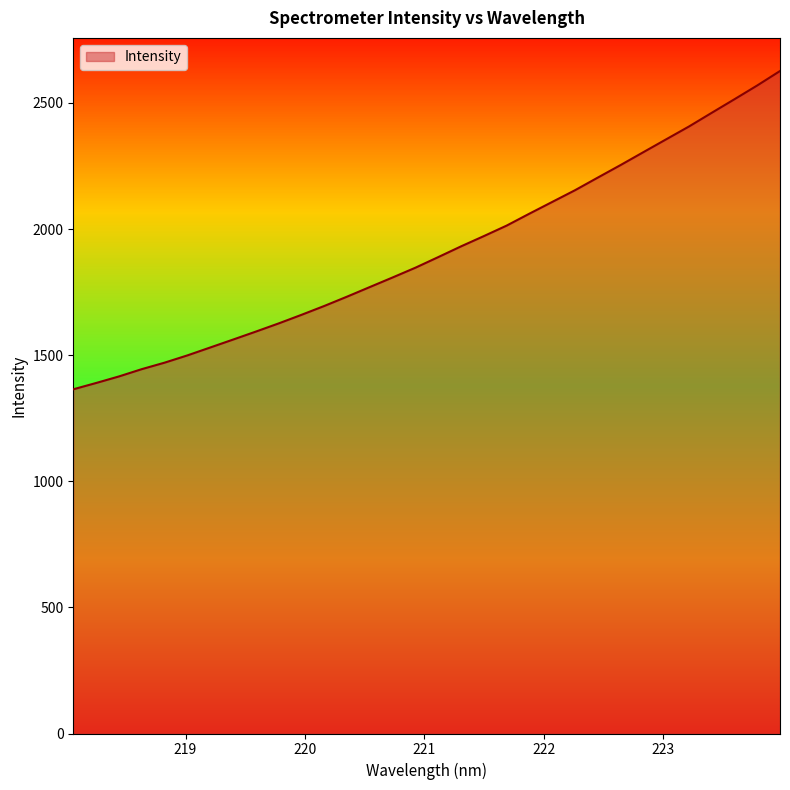

What is the minimum value shown in the chart?

1364.8